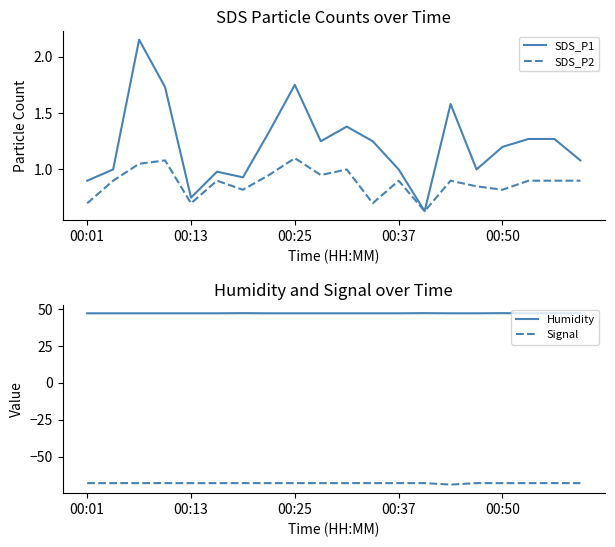

What is the minimum value shown in the chart?

-69.0